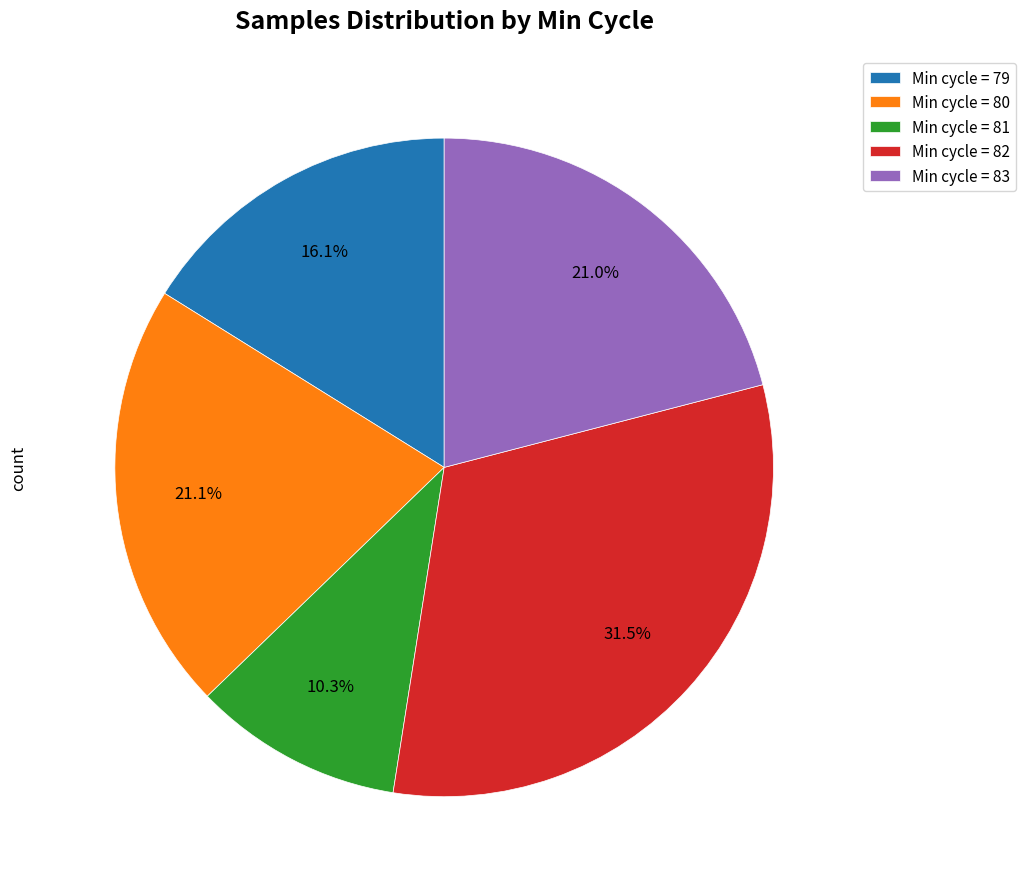

Is there any slice that represents more than half of the pie?

No